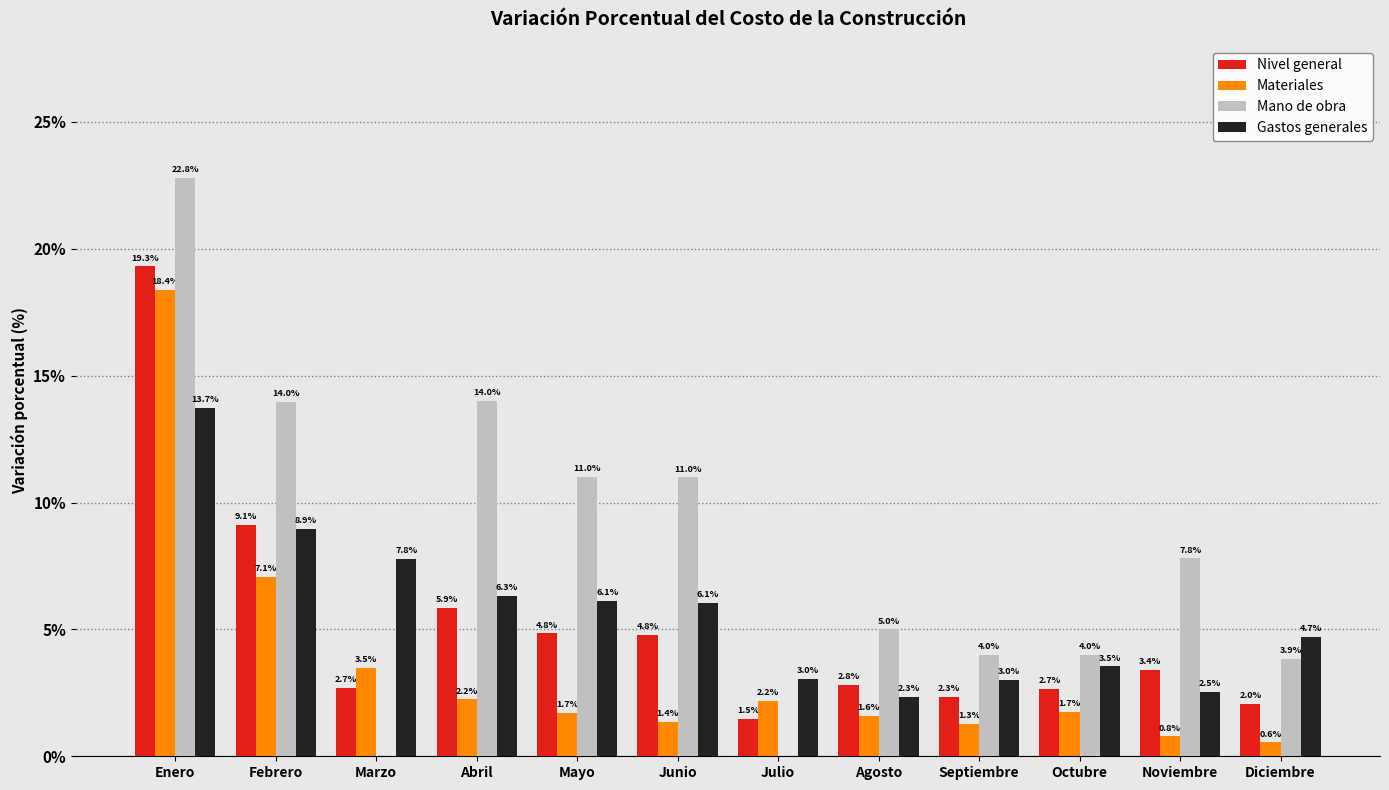

What is the total value across all series at Febrero?

39.1